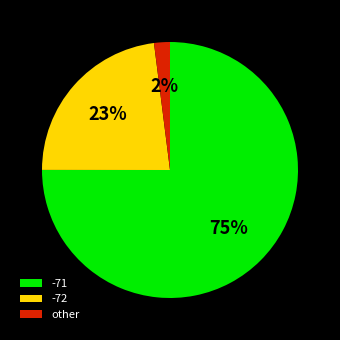

Count the number of slices in the pie.

3